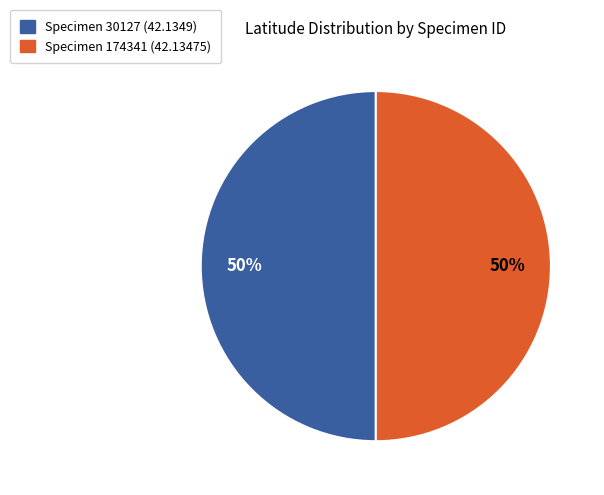

To the nearest percent, what is the average slice percentage?

50%